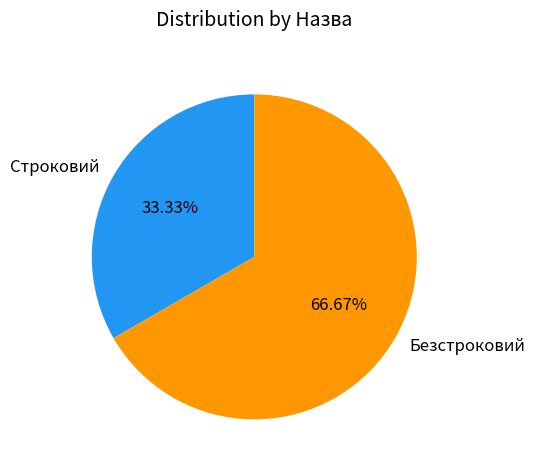

What percentage is the Строковий slice, to the nearest percent?

33%